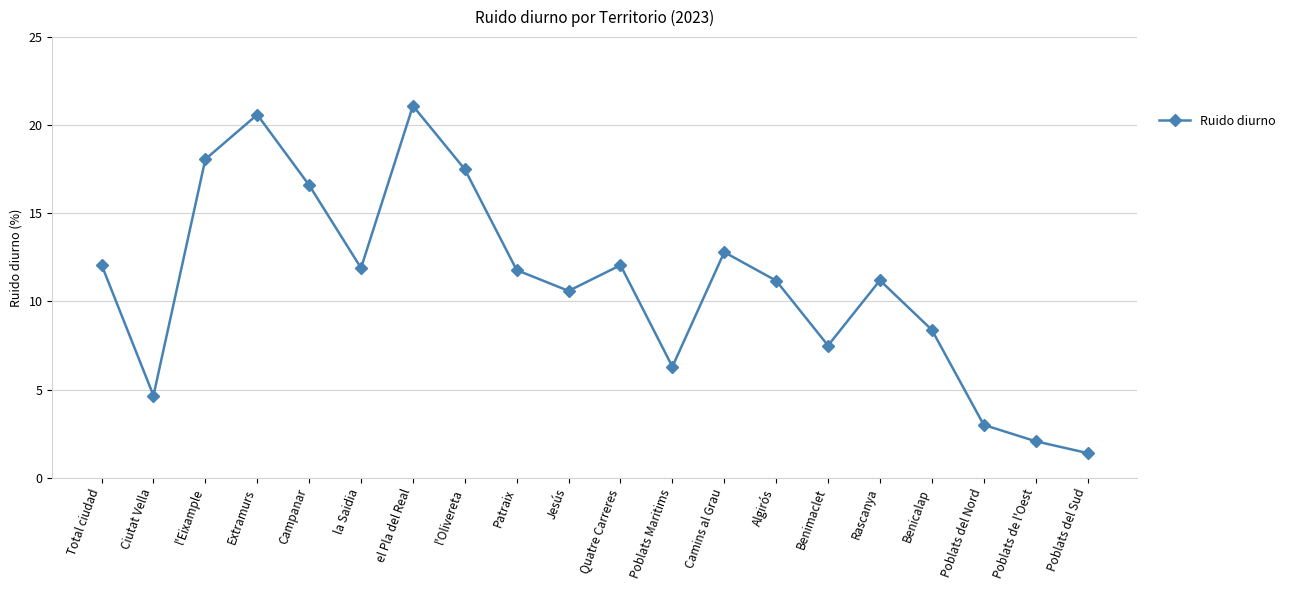

Between Total ciudad and Ciutat Vella, which is larger?

Total ciudad